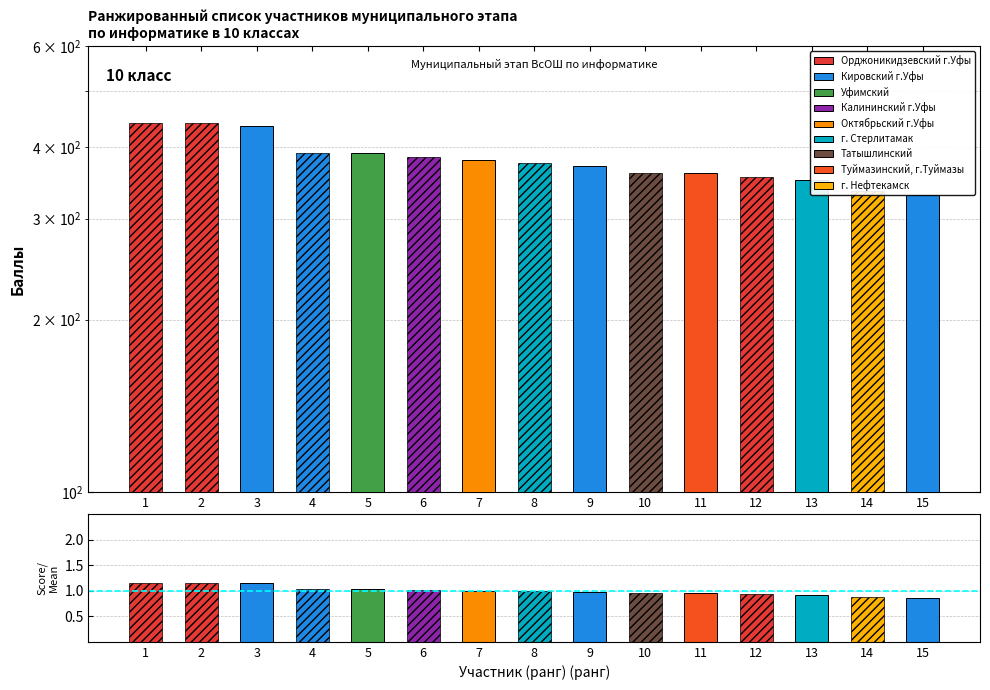

Reading left to right, what are all the values shown in this chart?

1.2	1.2	1.1	1.0	1.0	1.0	1.0	1.0	1.0	0.9	0.9	0.9	0.9	0.9	0.9